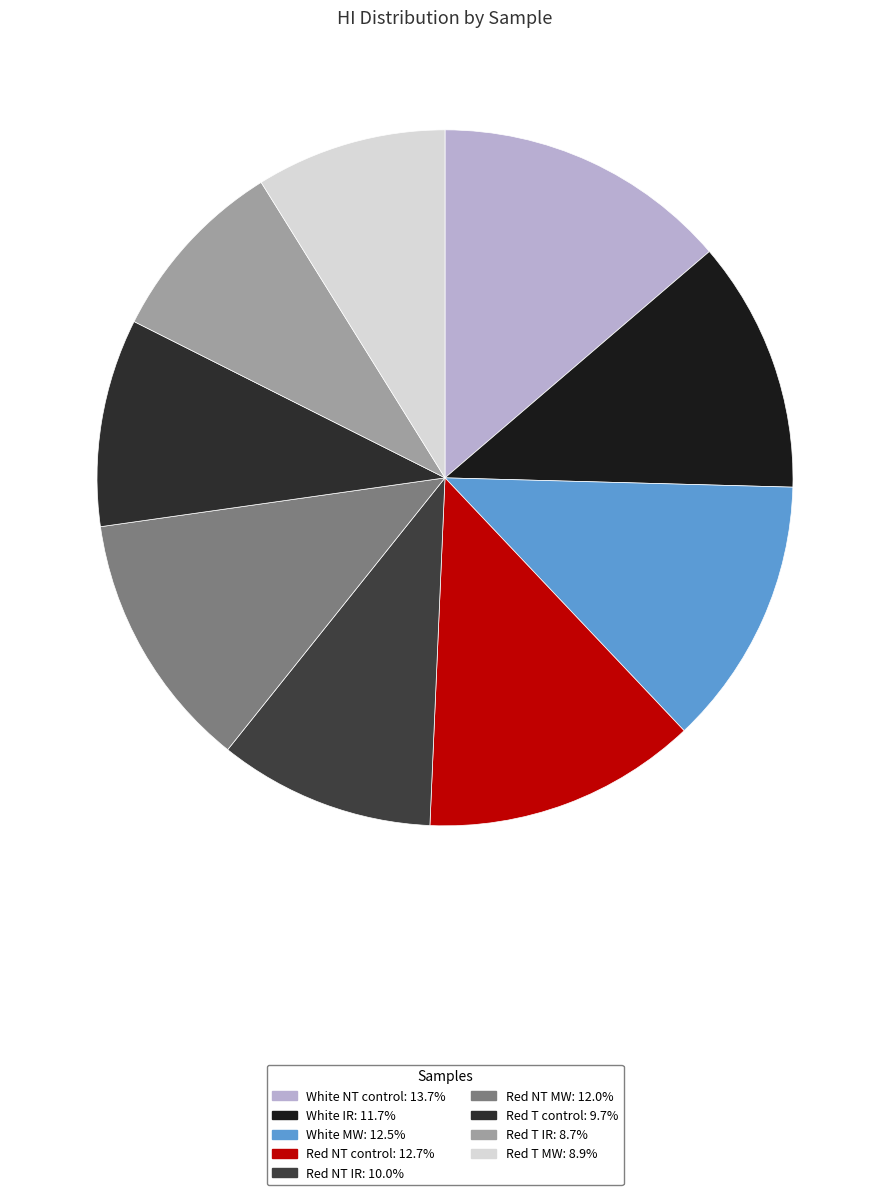

How many slices are in this pie chart?

9